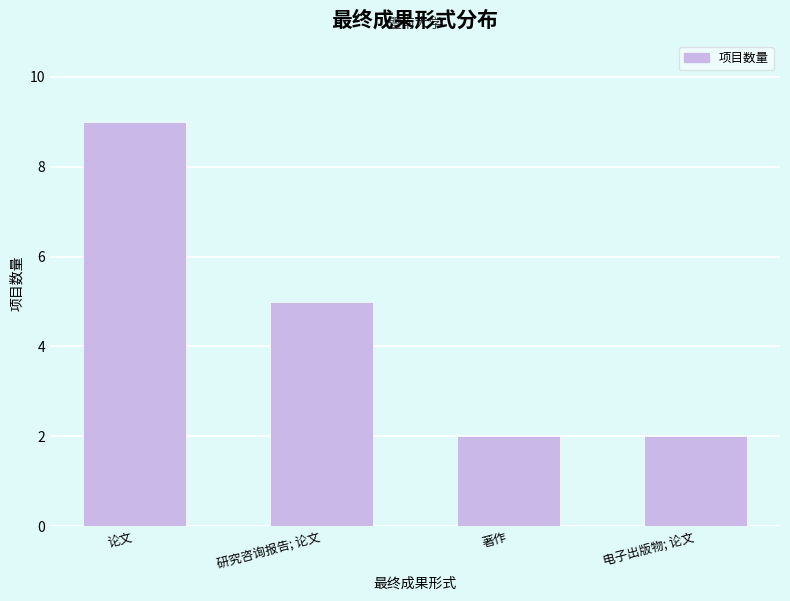

Reading left to right, list all the values displayed in this chart.

论文=9	研究咨询报告; 论文=5	著作=2	电子出版物; 论文=2